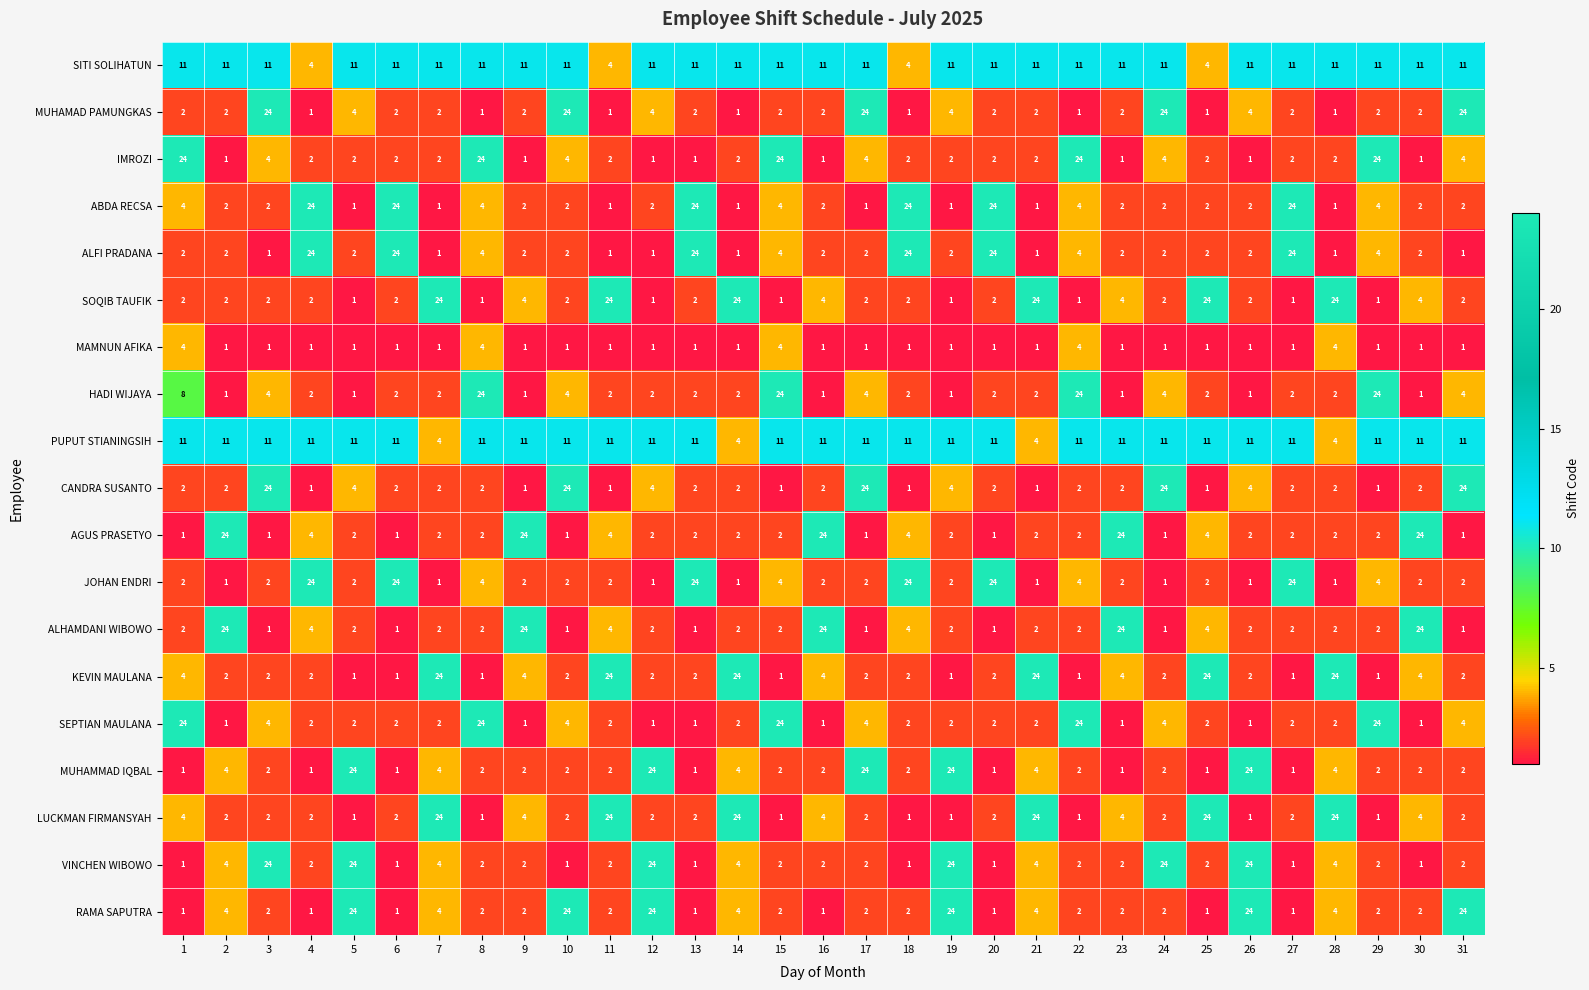

What is the total value across all series at 4?

114